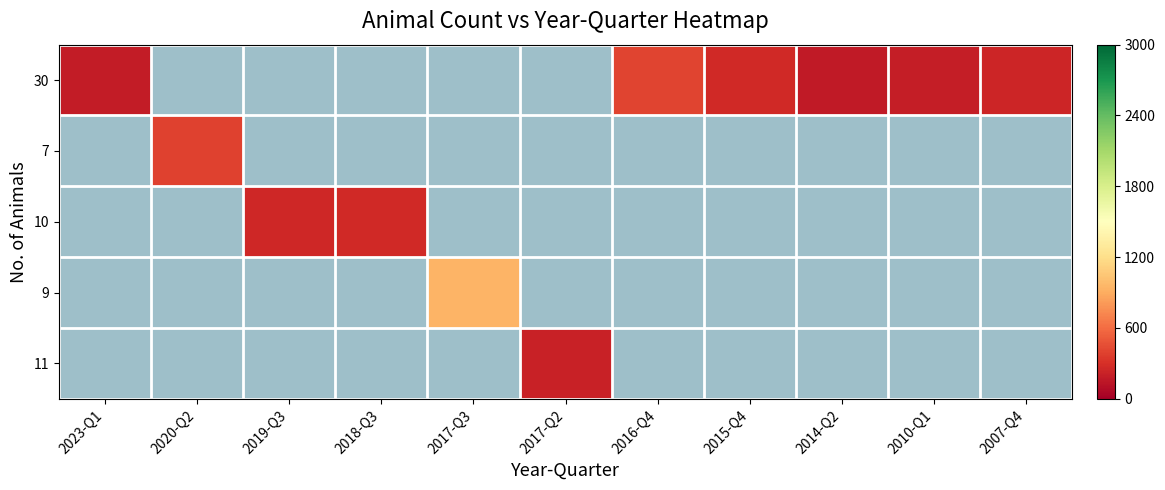

What is the sum of the 30 values at 2007-Q4 and 2023-Q1?

425.0